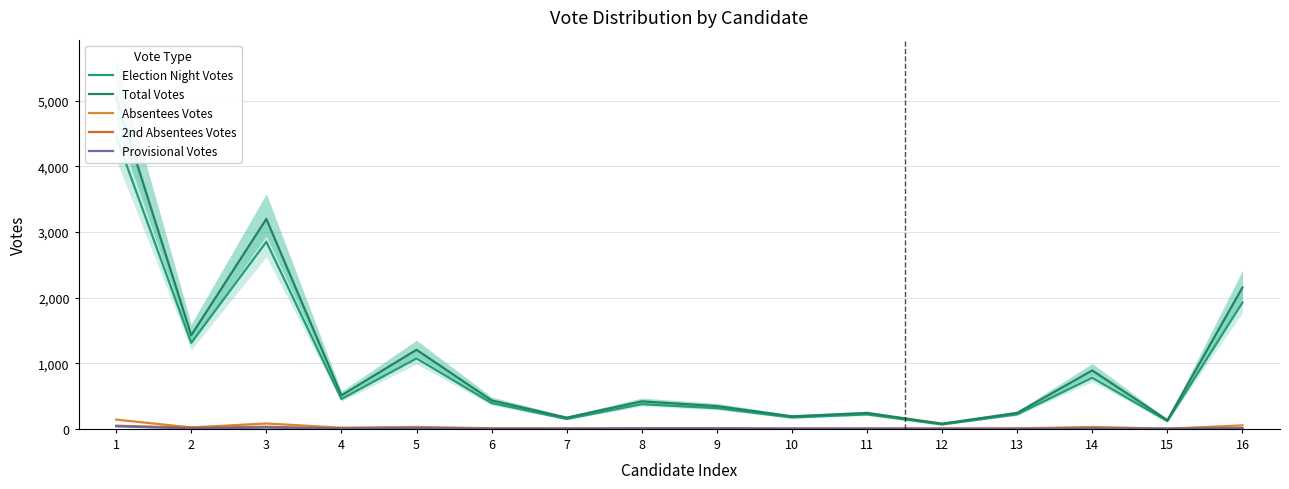

The value of Absentees Votes at 12 is 5. True or false?

True